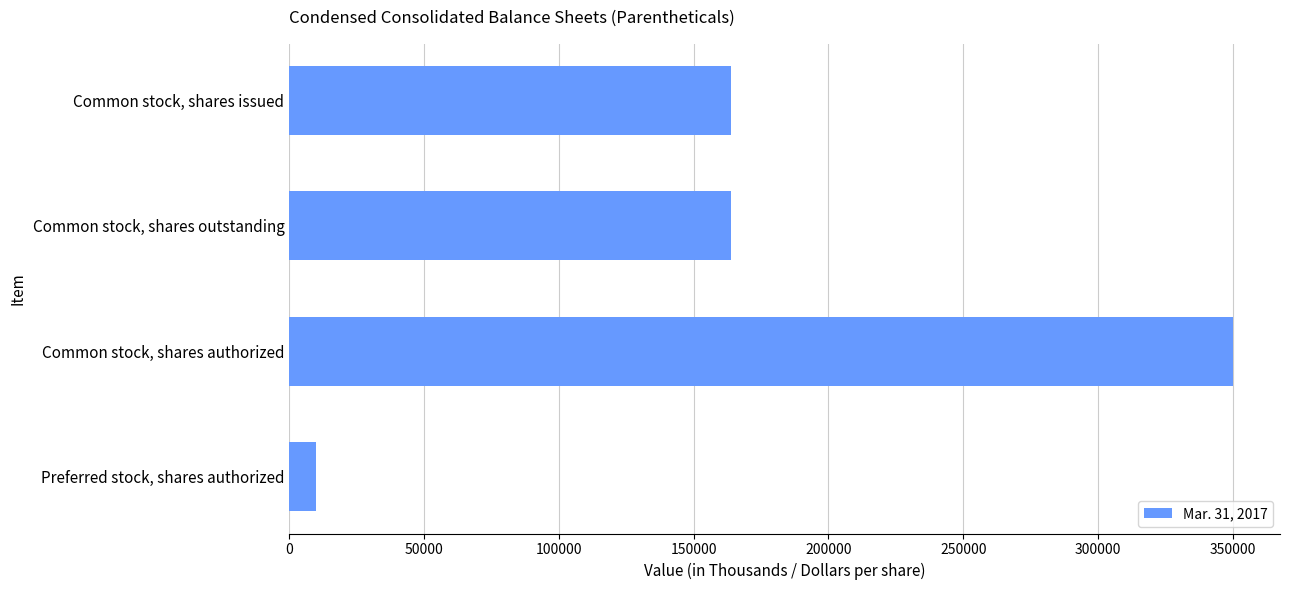

Is it true that the value at Common stock, shares authorized is 187420?

False